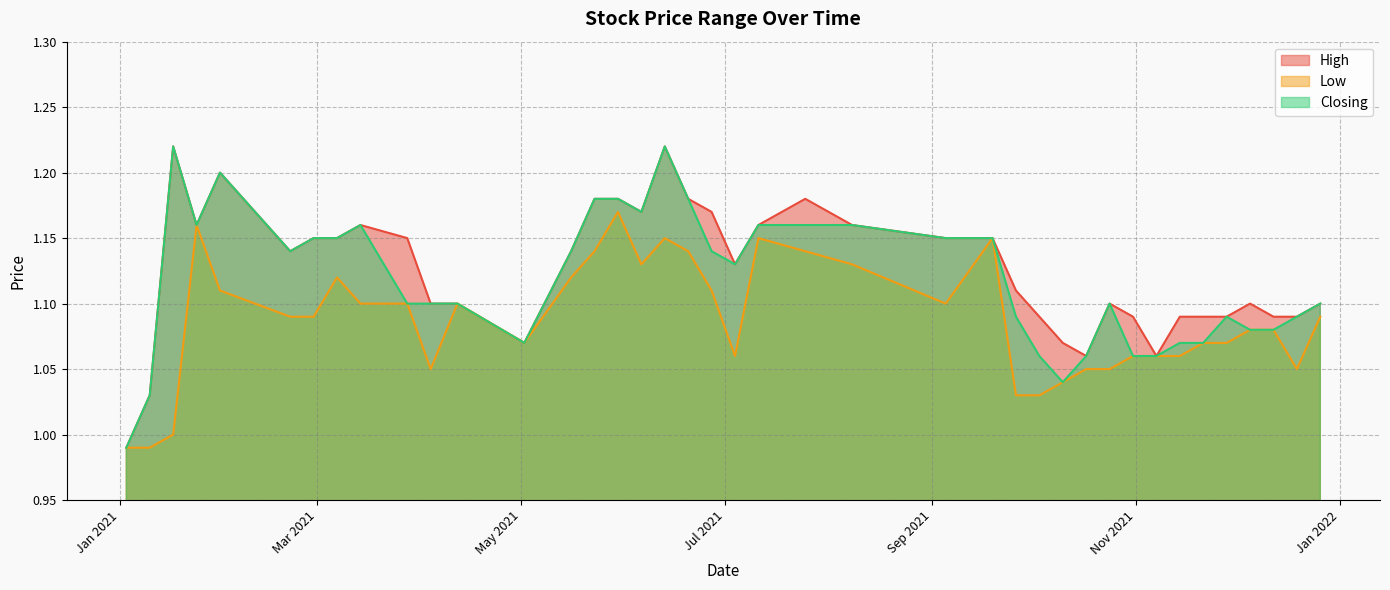

Which series has the widest spread of values?

High